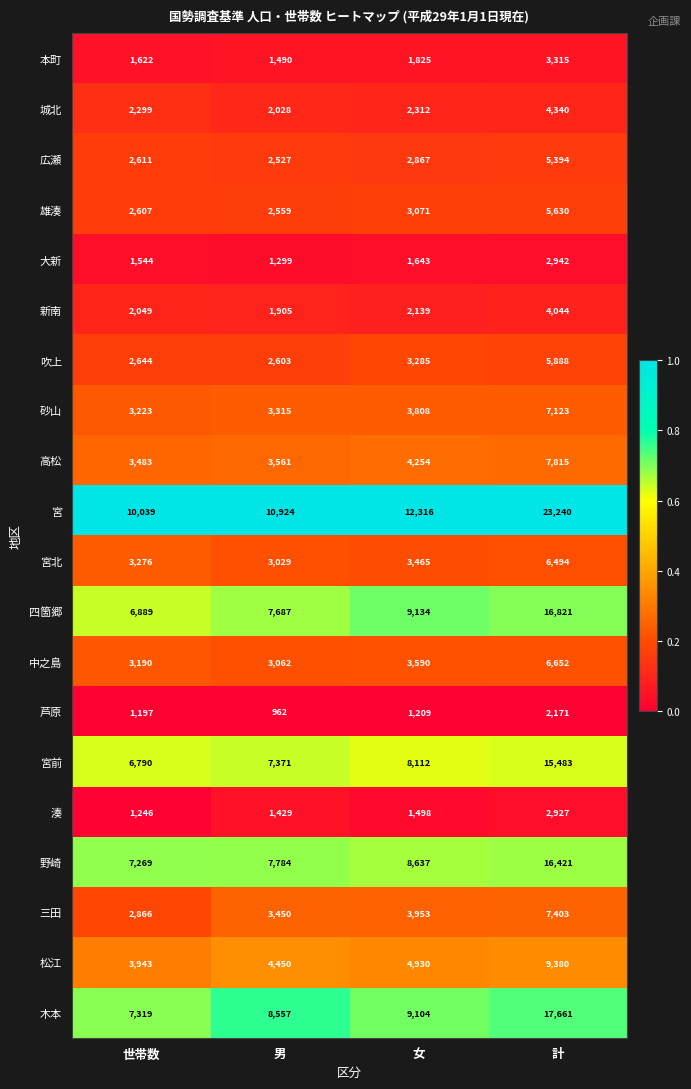

What is the total value across all series at 計?

171144